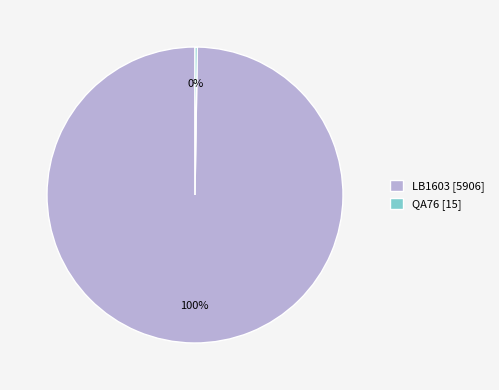

True or false: LB1603 [5906] accounts for 100% of the total.

True